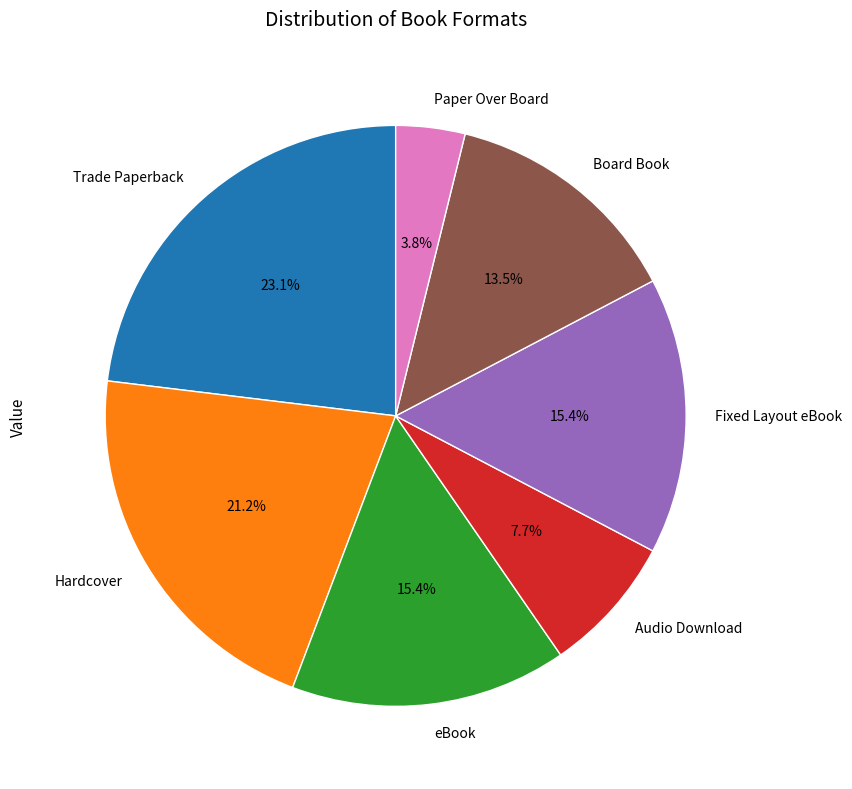

What is the largest slice in the pie chart?

Trade Paperback